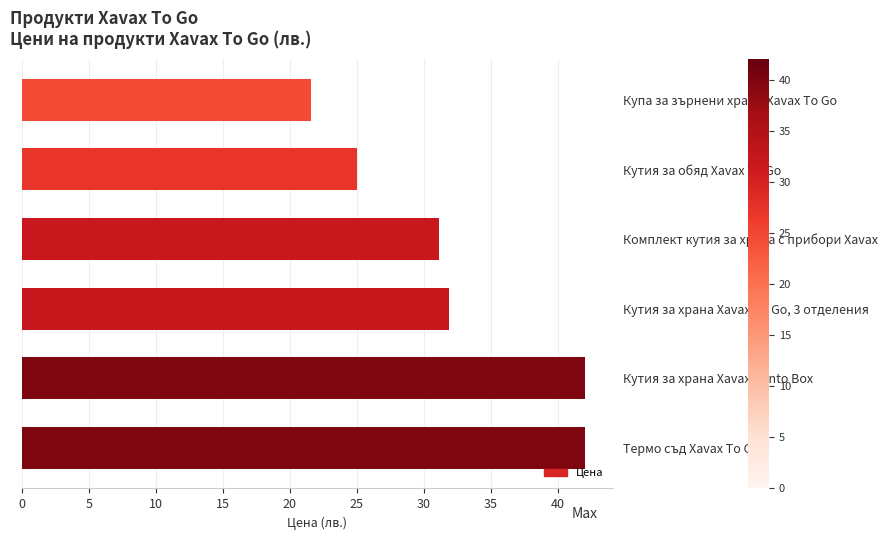

Between Купа за зърнени храни Xavax To Go and Кутия за обяд Xavax To Go, which is larger?

Кутия за обяд Xavax To Go